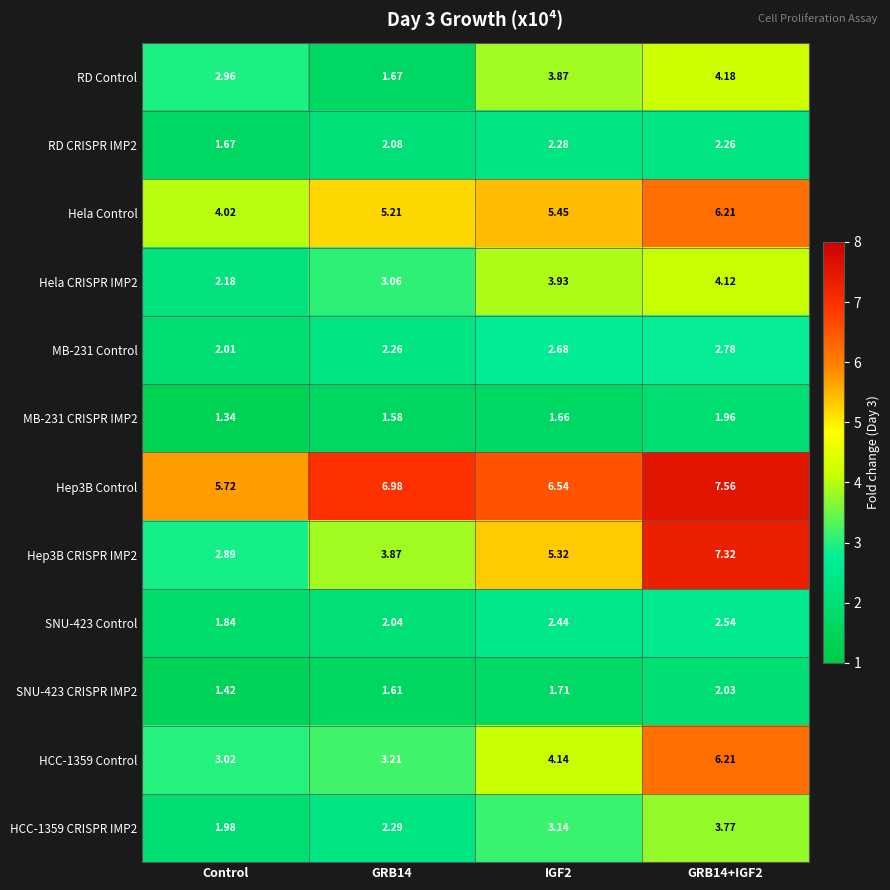

At which label is Hep3B Control closest to 6?

Control